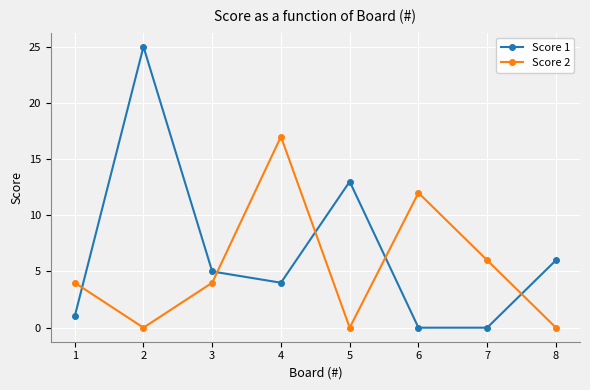

How many intersections are there between Score 2 and Score 1?

5